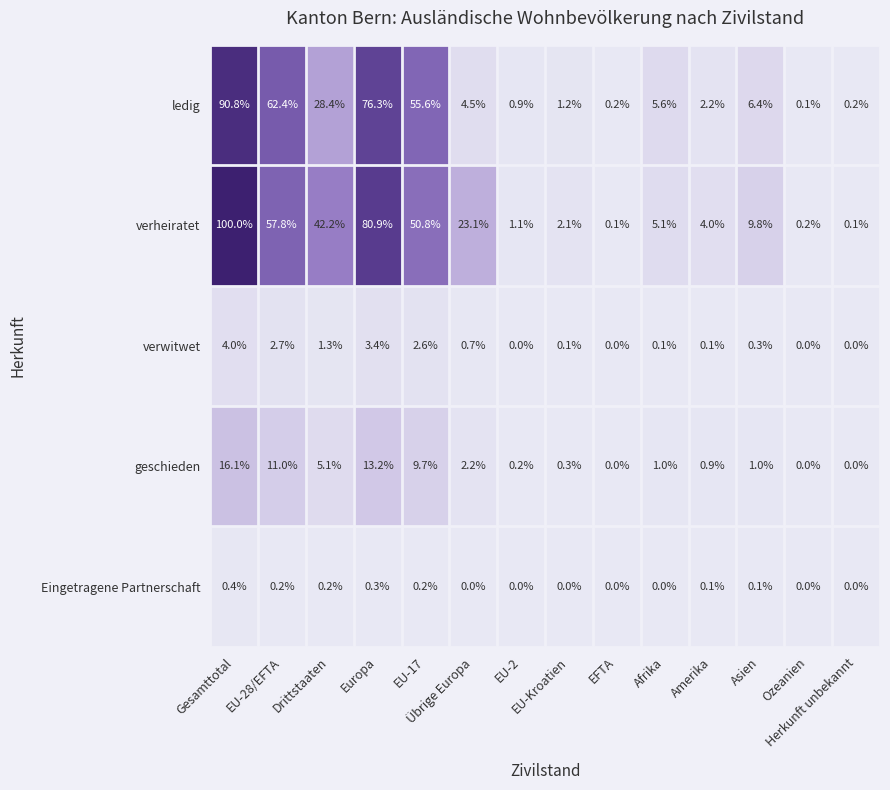

What is the difference between the maximum and second lowest values in the geschieden series?

16.1